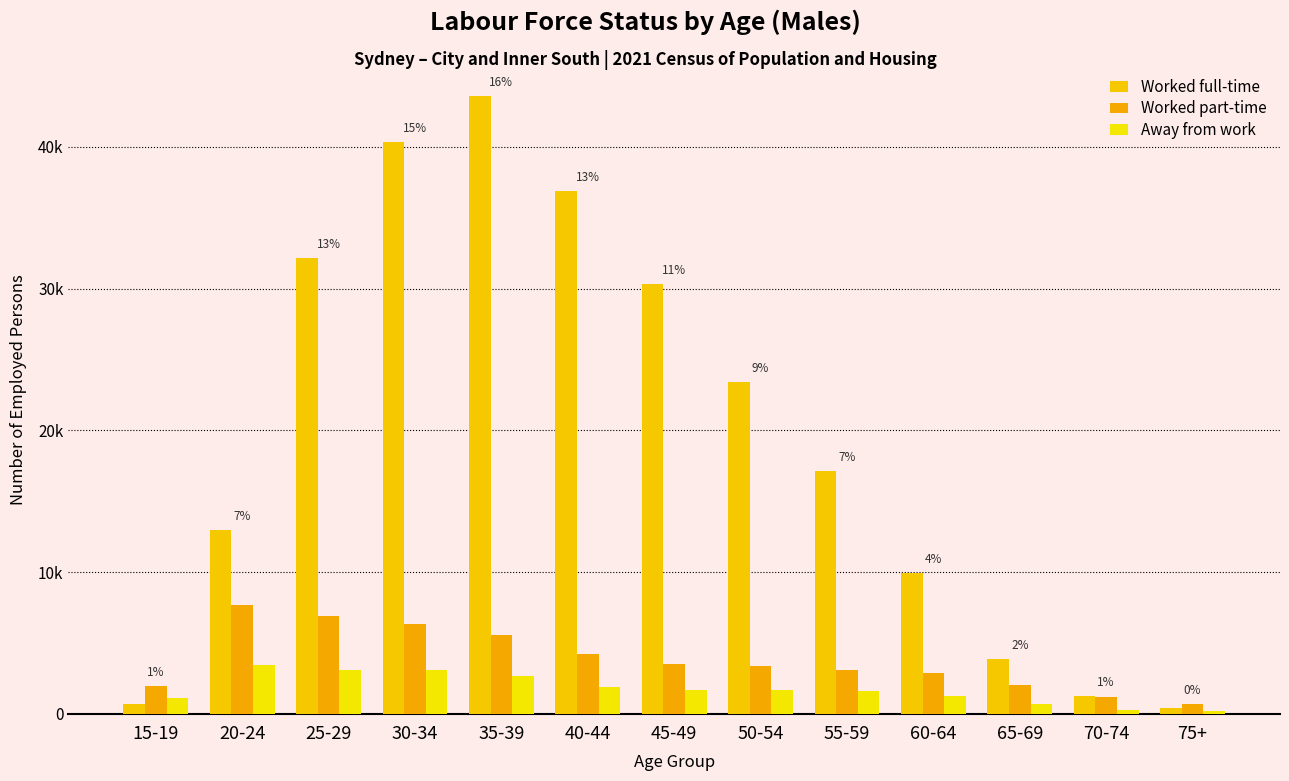

Are the bars horizontal?

No